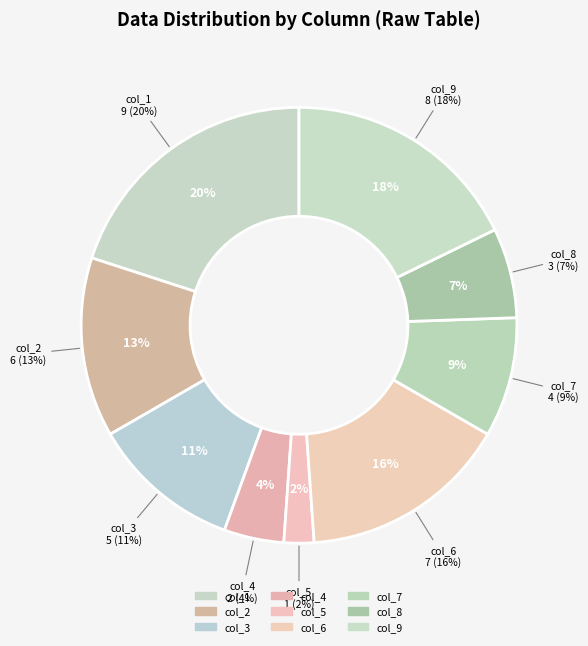

Does col_1 represent more than half of the total?

No